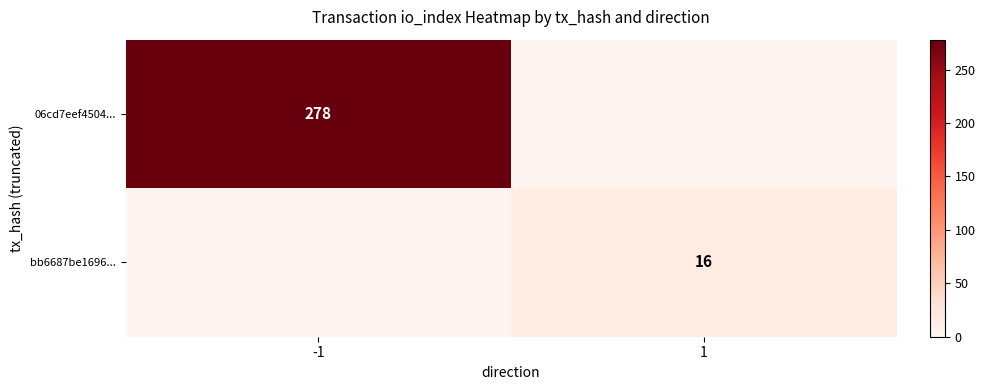

Which has a higher value, 1 or -1?

-1